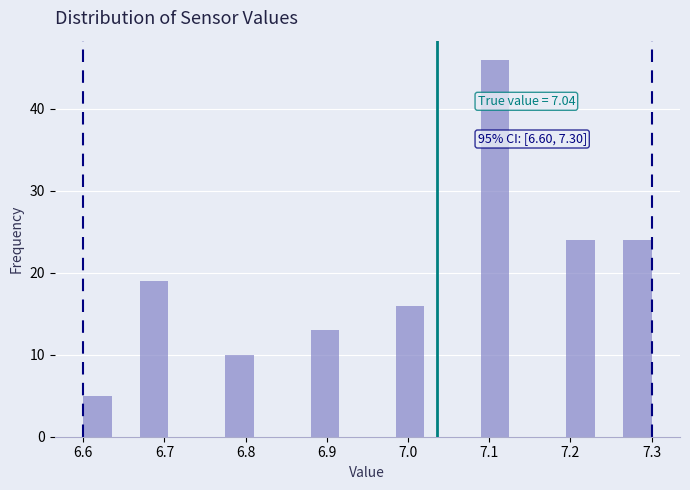

Around what value on the x-axis is the tallest bar? Give the approximate position of its centre, as read against the axis.

7.11